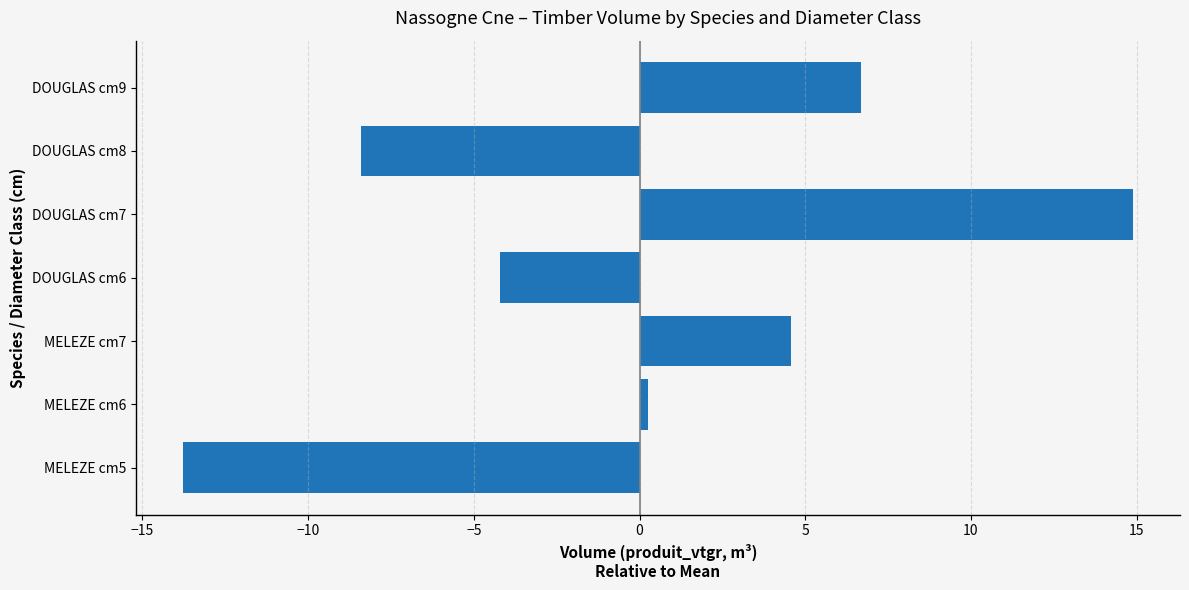

How many negative values are there?

3